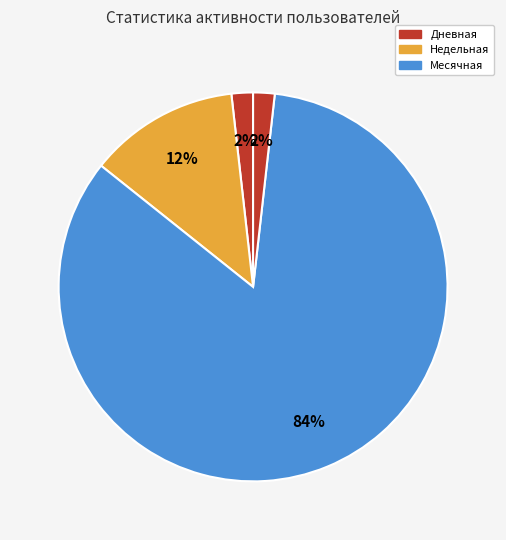

How many segments does this pie chart have?

4